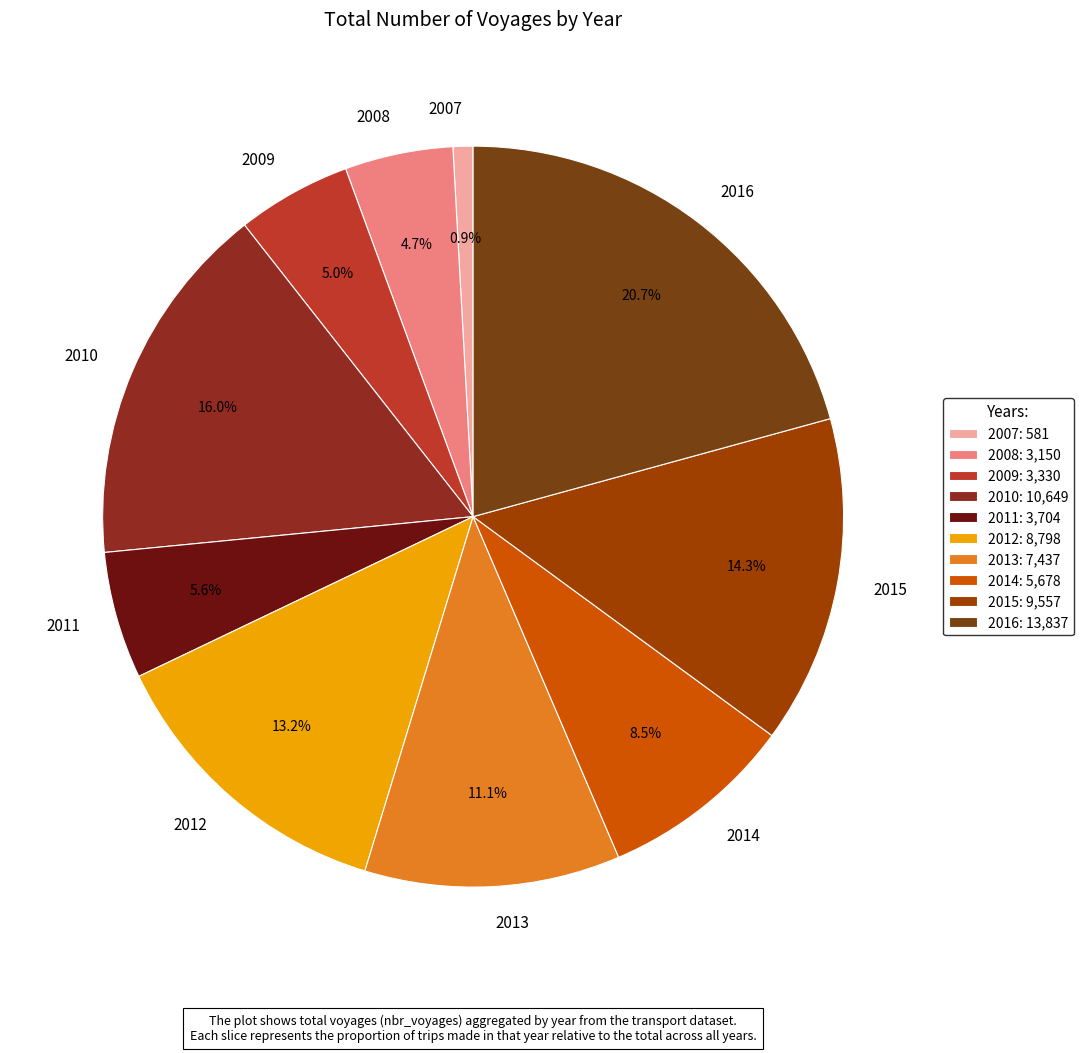

To the nearest percent, what portion does 2007 represent?

1%